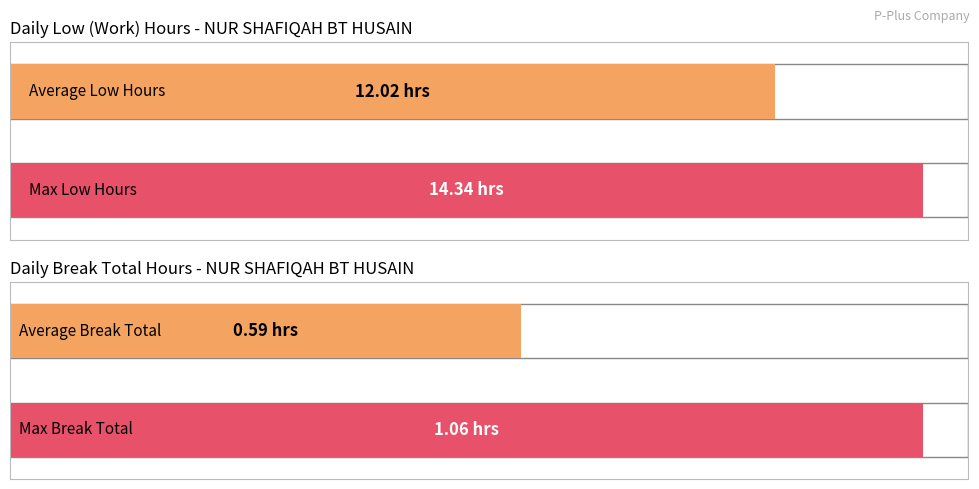

Rank the series by their maximum value, from lowest to highest.

Break Total, Low (Hours)